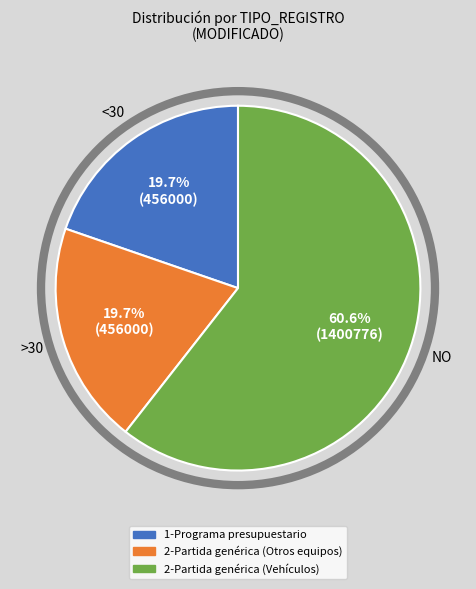

Which has a higher value, 2-Partida genérica (Otros equipos) or 2-Partida genérica (Vehículos)?

2-Partida genérica (Vehículos)